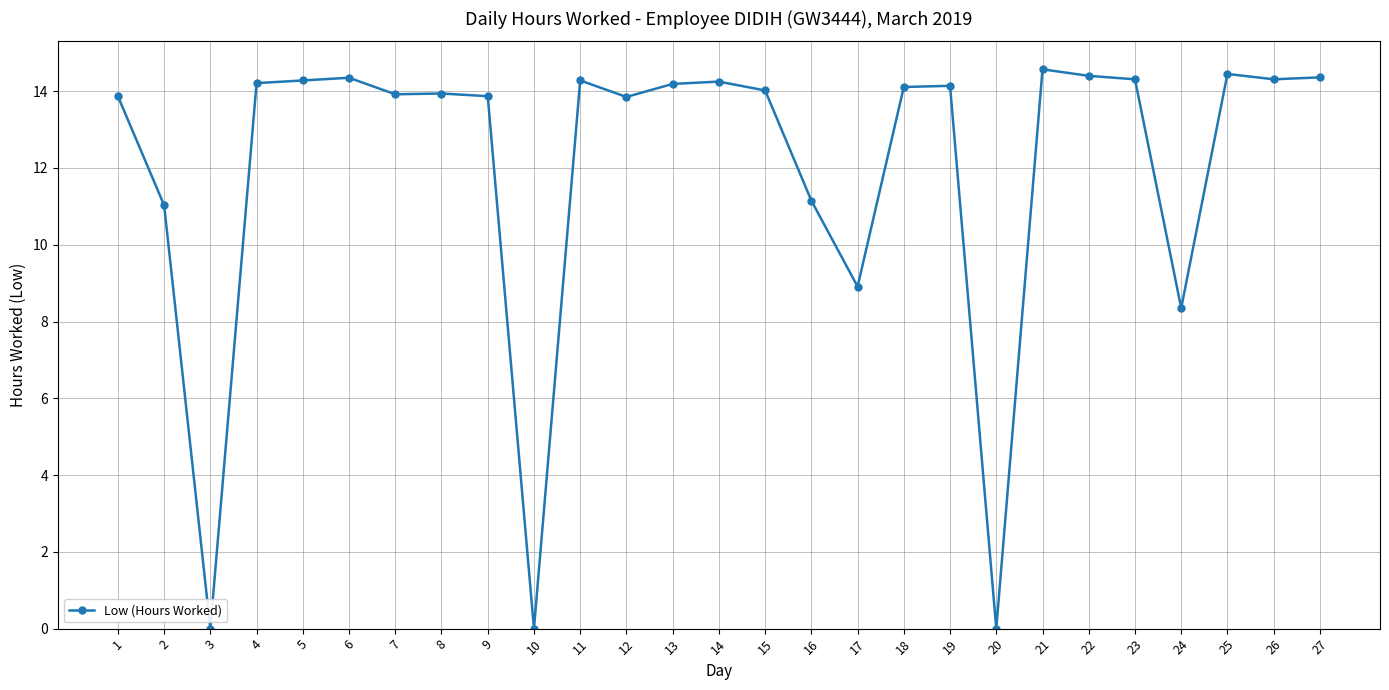

The chart shows a value of 0.0 at 3. True or false?

True